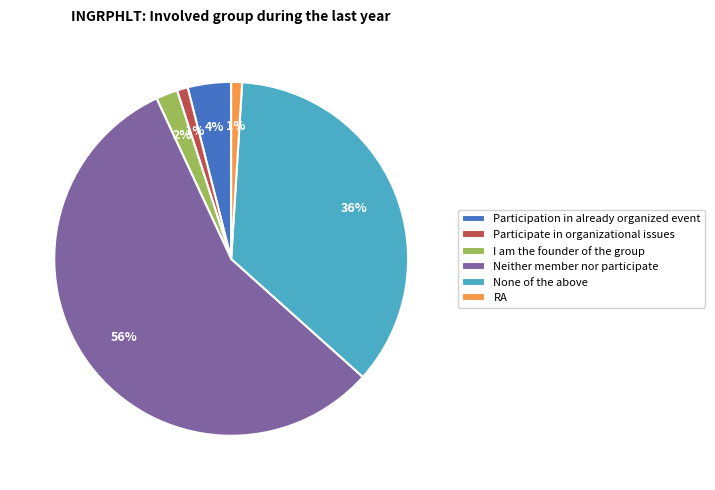

To the nearest percent, what portion does I am the founder of the group represent?

2%